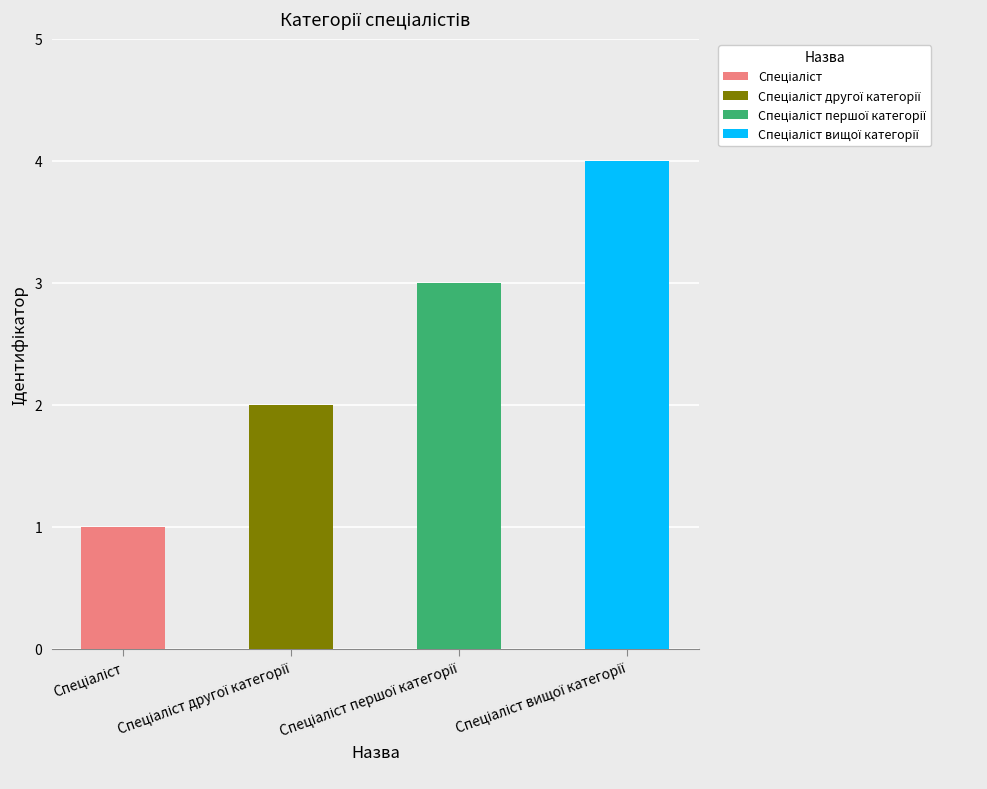

Rank the categories by value from lowest to highest.

Спеціаліст, Спеціаліст другої категорії, Спеціаліст першої категорії, Спеціаліст вищої категорії